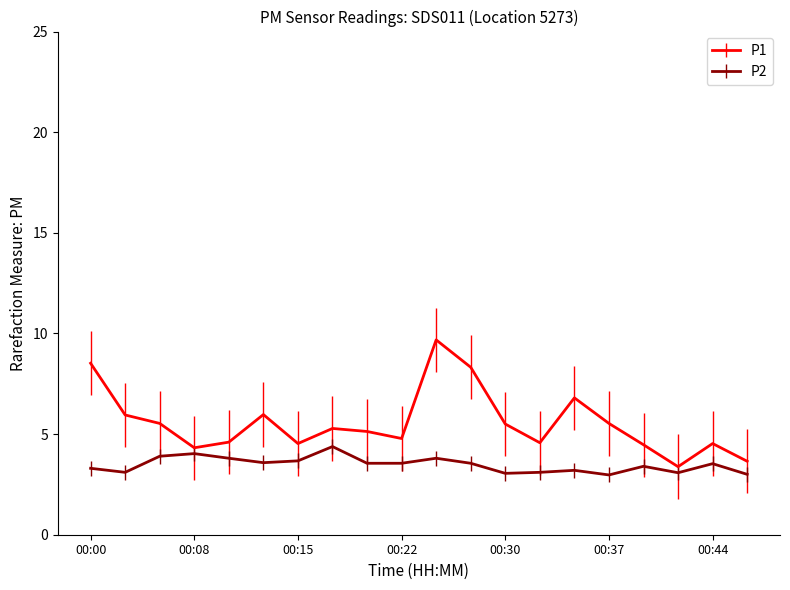

How many lines are shown in the chart?

2